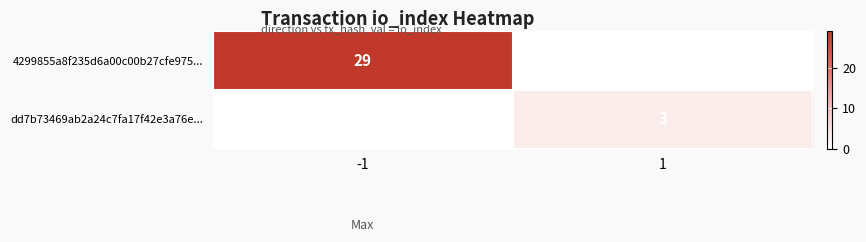

Is the value of dd7b73469ab2a24c7fa17f42e3a76e... at 1 greater than the value of 4299855a8f235d6a00c00b27cfe975... at -1?

No